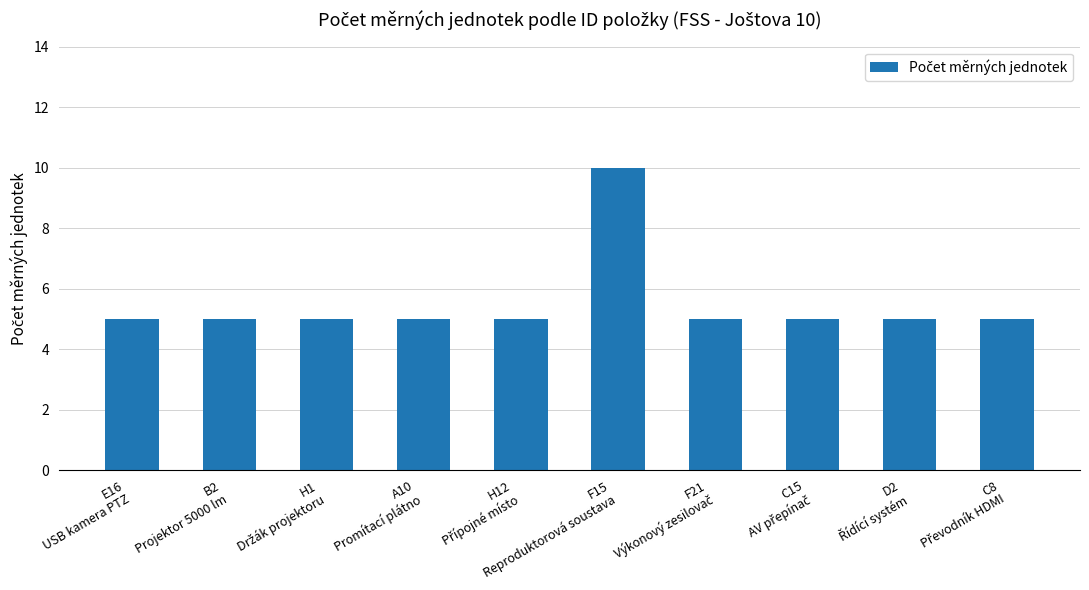

How many values are between 5 and 6?

9